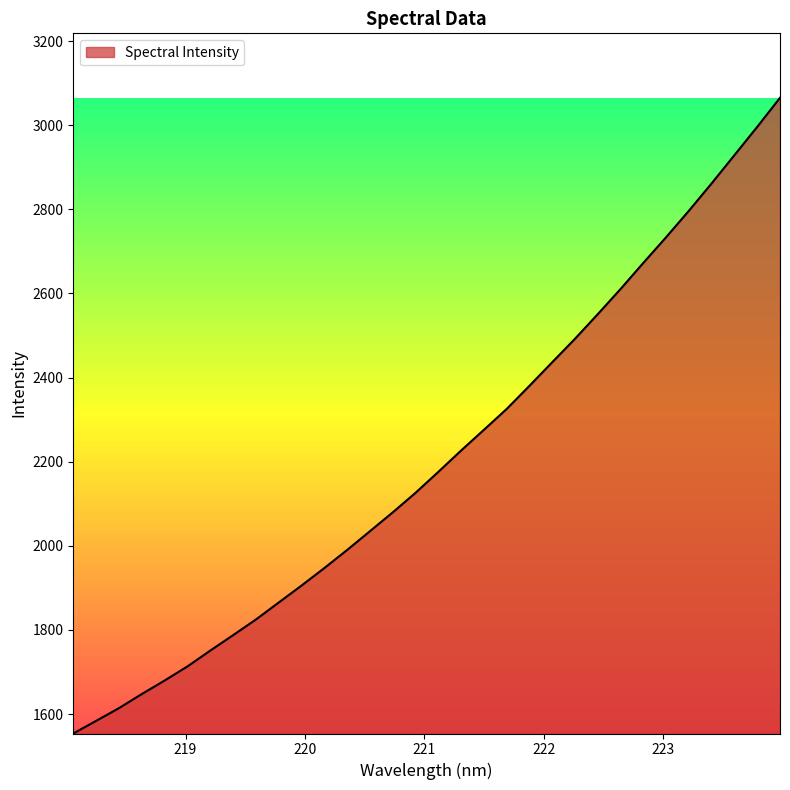

What is the difference between the maximum and minimum values?

1511.3